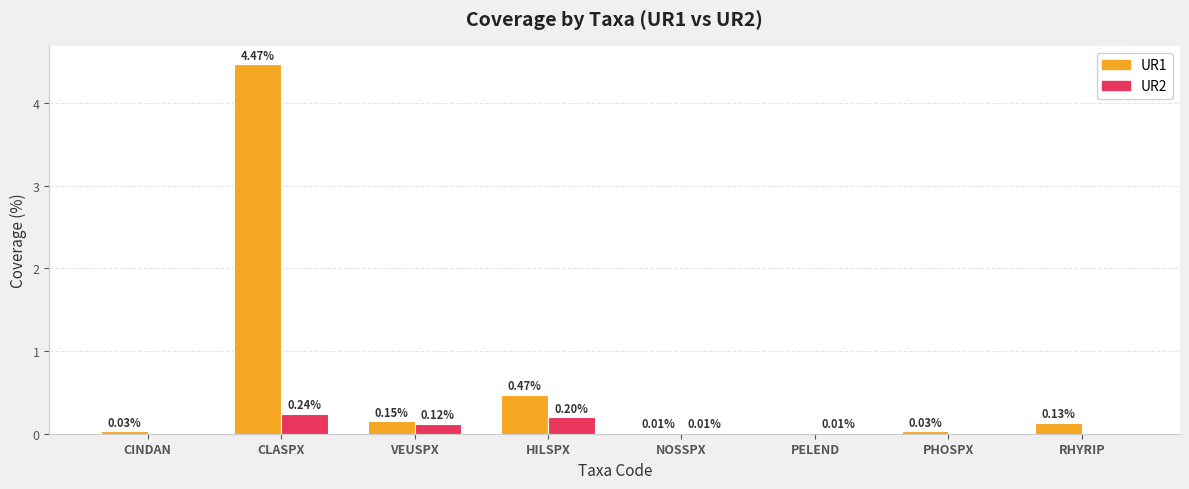

What is the sum of all UR1 values?

5.3